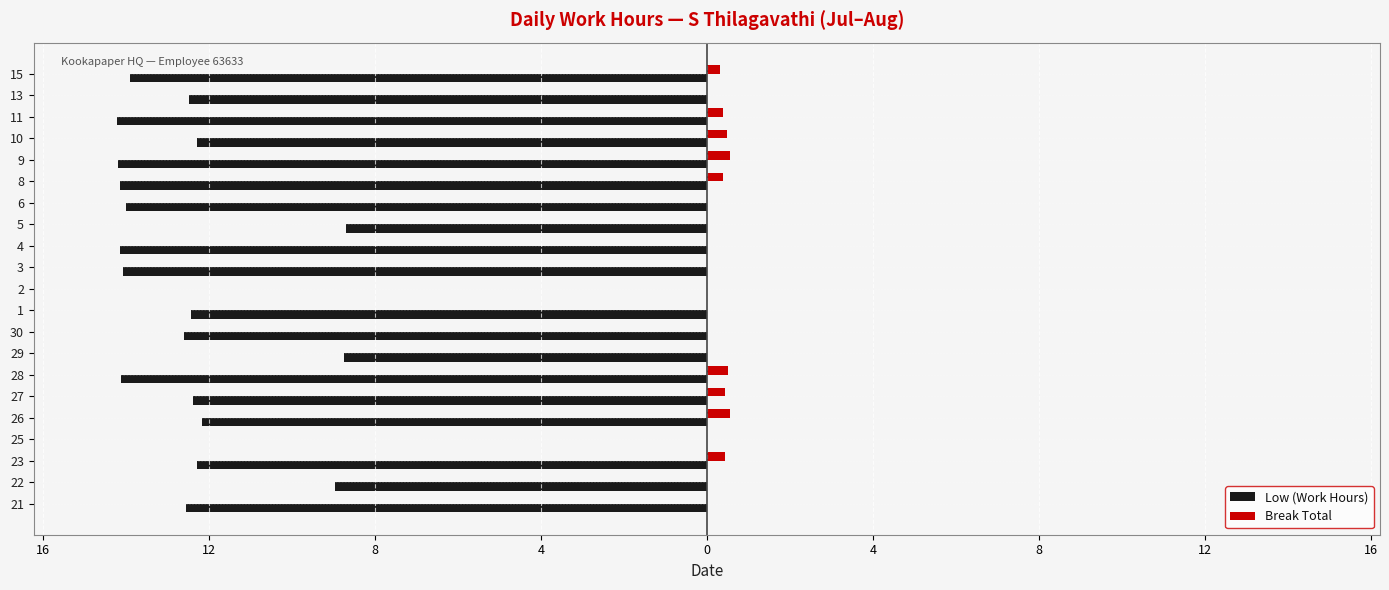

What is the label of the 10th bar from the right?

3